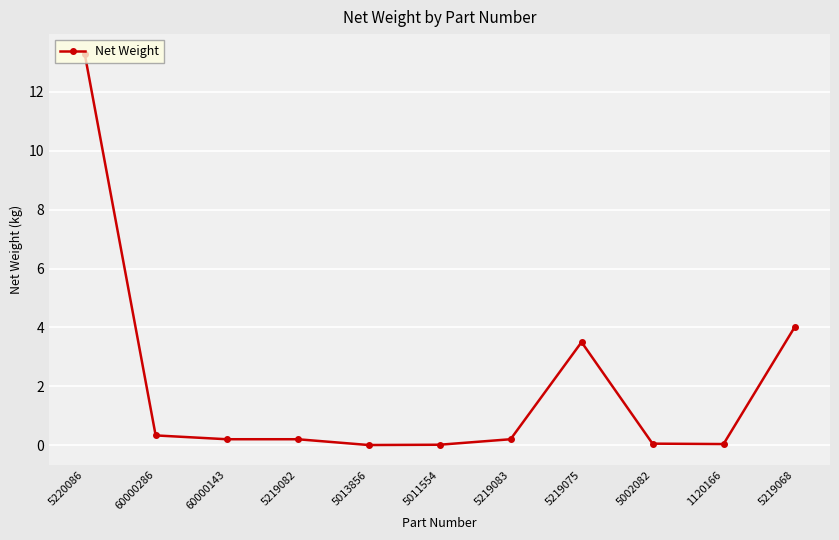

True or false: there are more than 0 points higher than both neighbors.

True